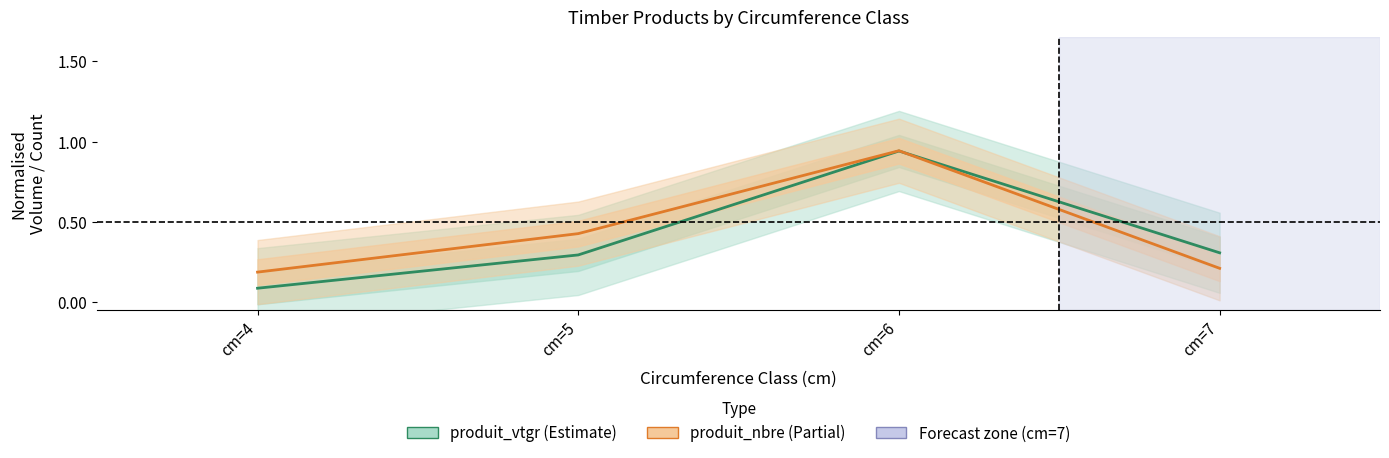

How many lines are shown in the chart?

2